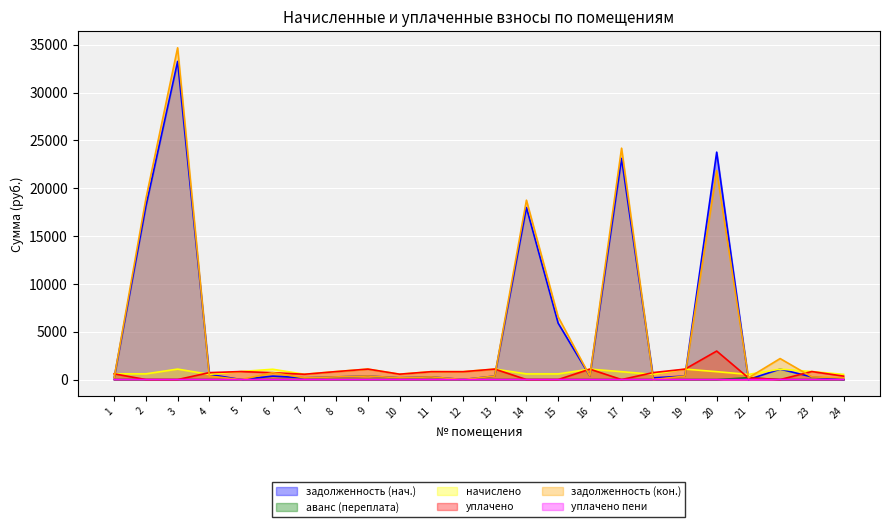

At which label is аванс (переплата) closest to 89?

5